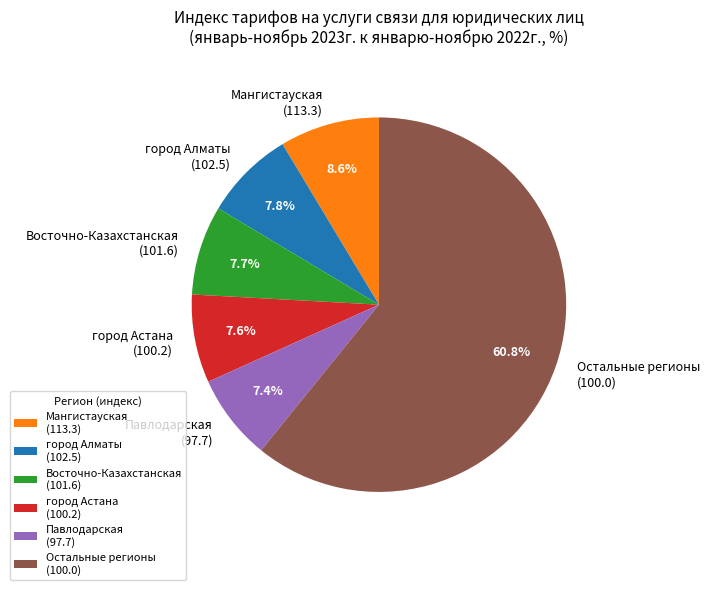

Approximately how many times larger is the value at город Астана (100.2) compared to город Алматы (102.5)?

1.0